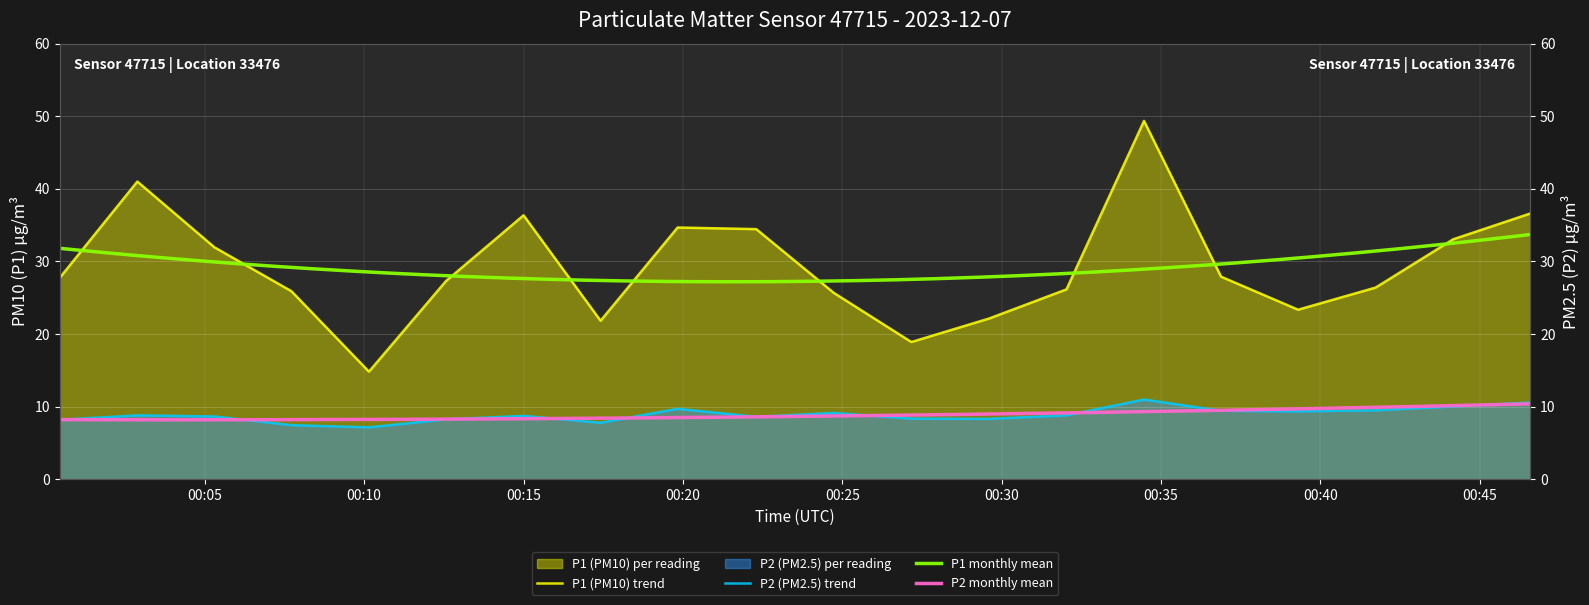

True or false: P2 and P1 cross at least once.

False